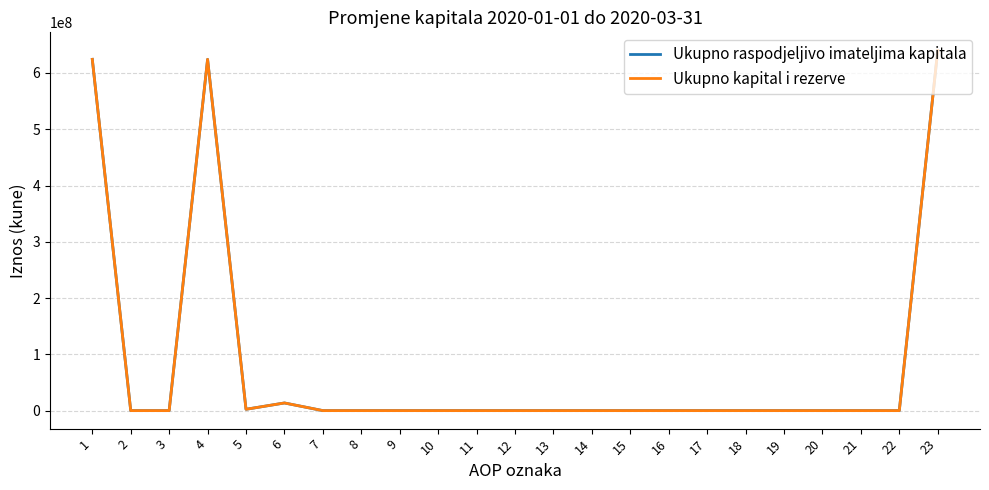

At which category is the sum across all series the highest?

23